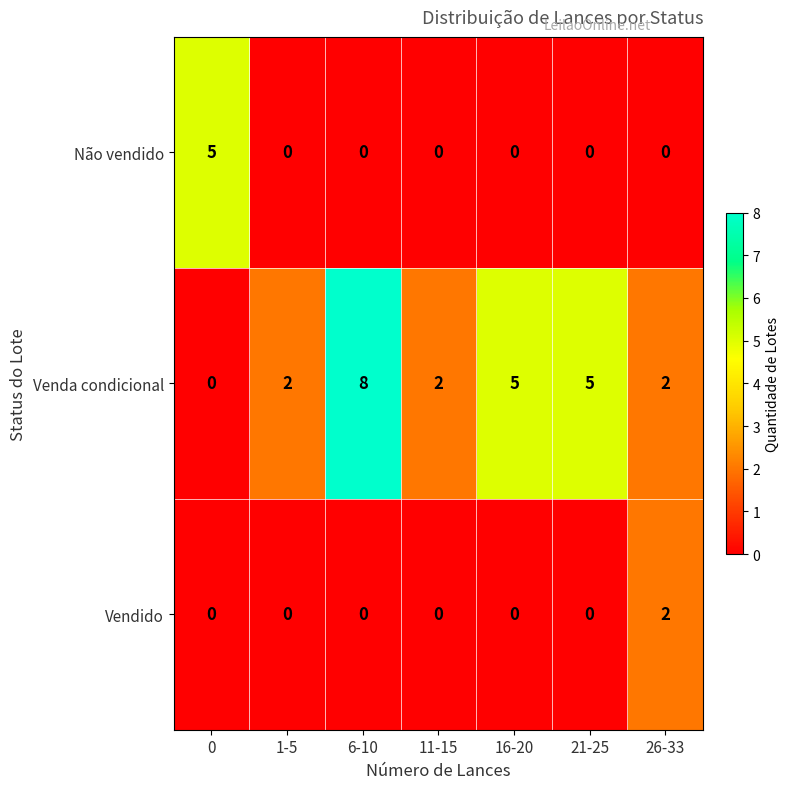

How many Venda condicional values are between 2 and 5?

5